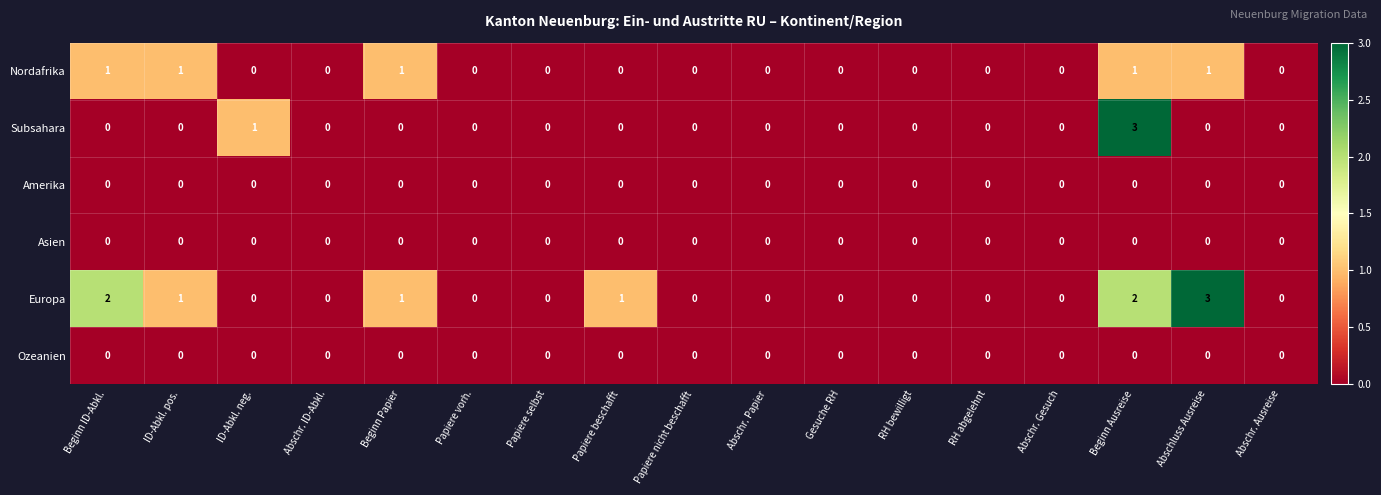

At which category is the sum across all series the highest?

Beginn Ausreise